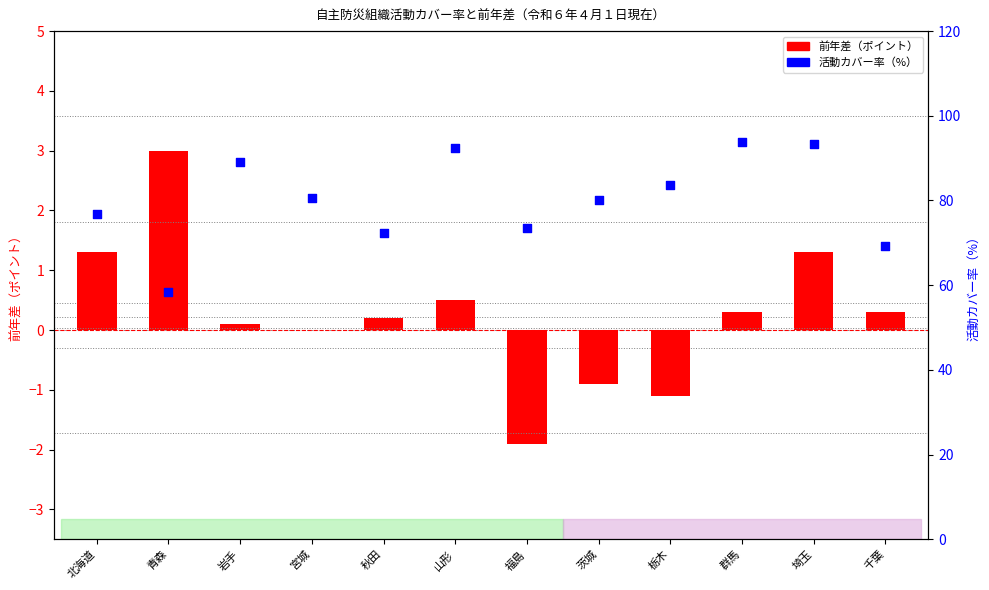

Which series contains the lowest Y value?

前年差（ポイント）